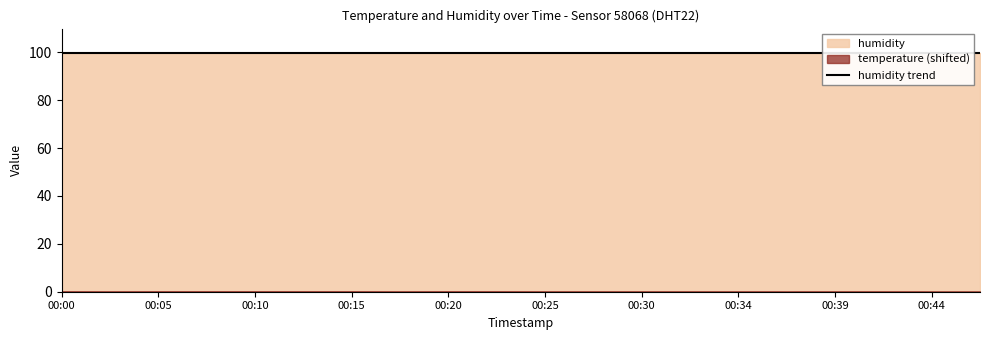

True or false: temperature has a value of -0.8 at 00:30.

False